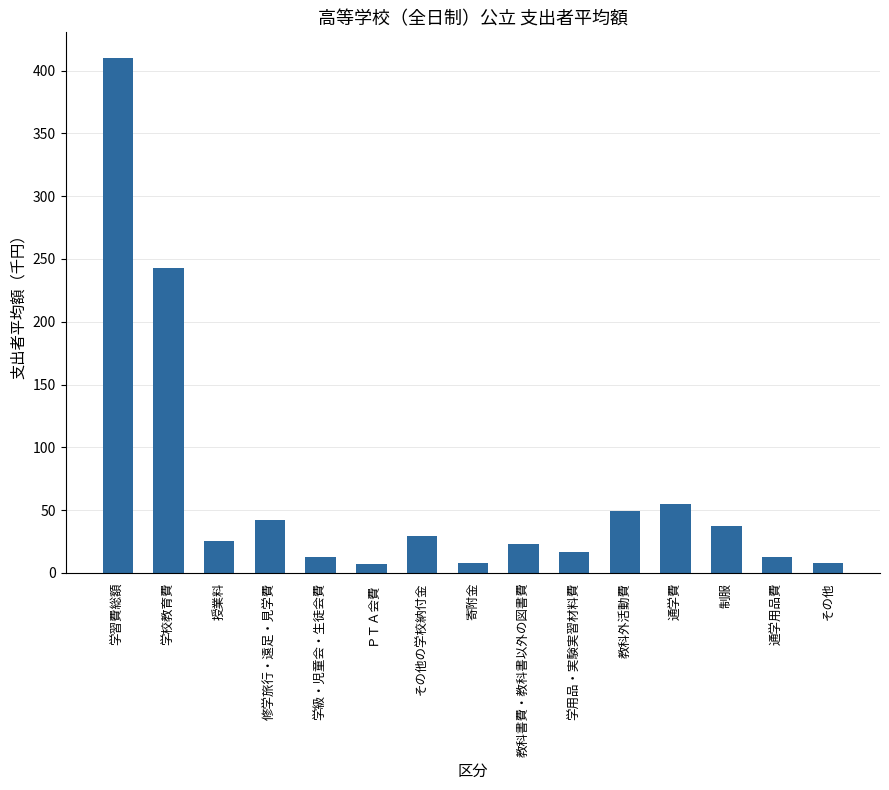

What is the maximum value shown in the chart?

410